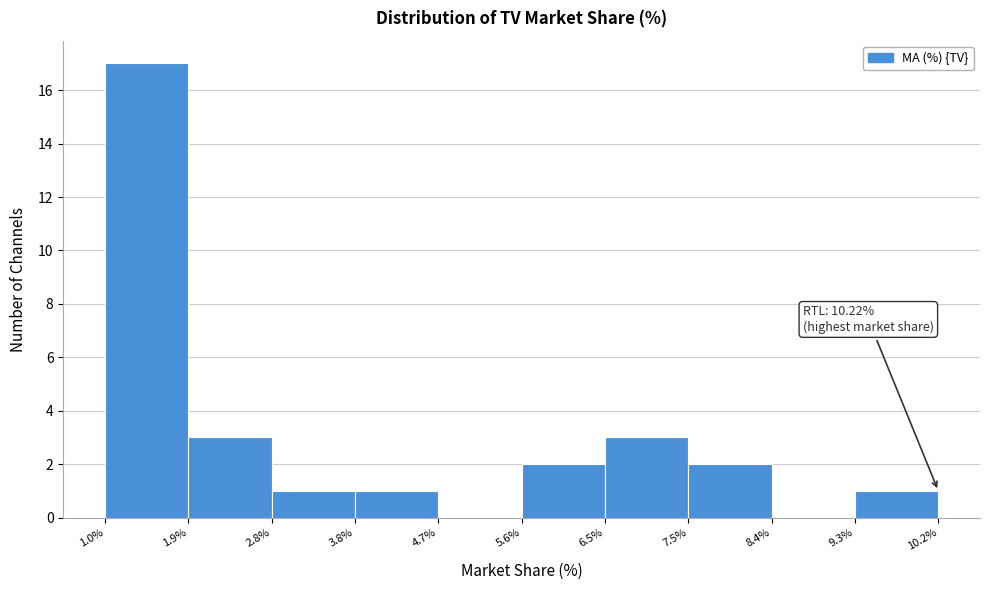

Which range on the x-axis has the tallest bar?

1.0% to 1.9%